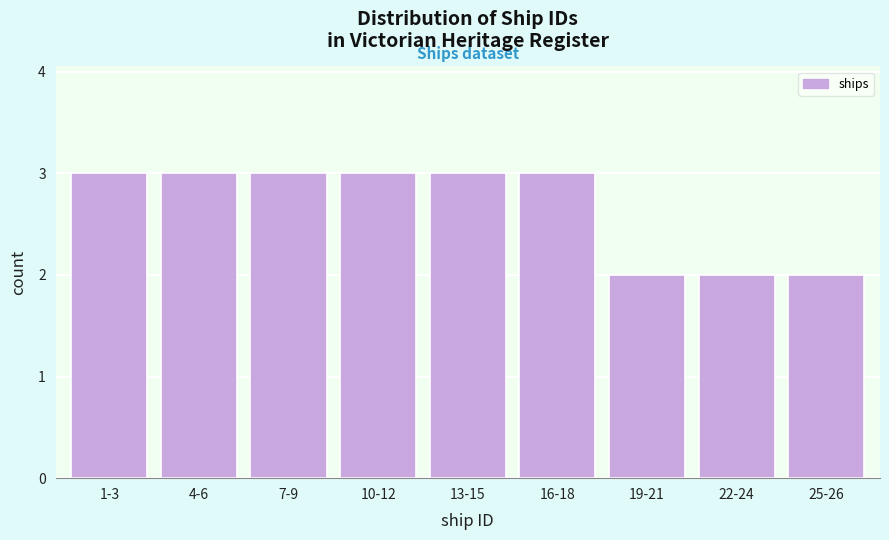

Reading right to left, transcribe all the data shown in this chart.

2	2	2	3	3	3	3	3	3